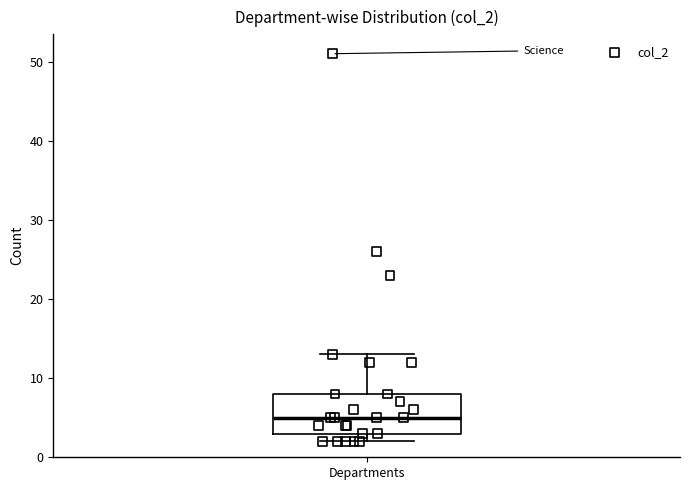

Read this box plot against the y-axis: the position of the median line, the range covered by the box, and the ends of both whiskers. The values are not printed on the chart, so give them approximately, as read against the axis.

median 5, box 3 to 8, whiskers 2 to 13